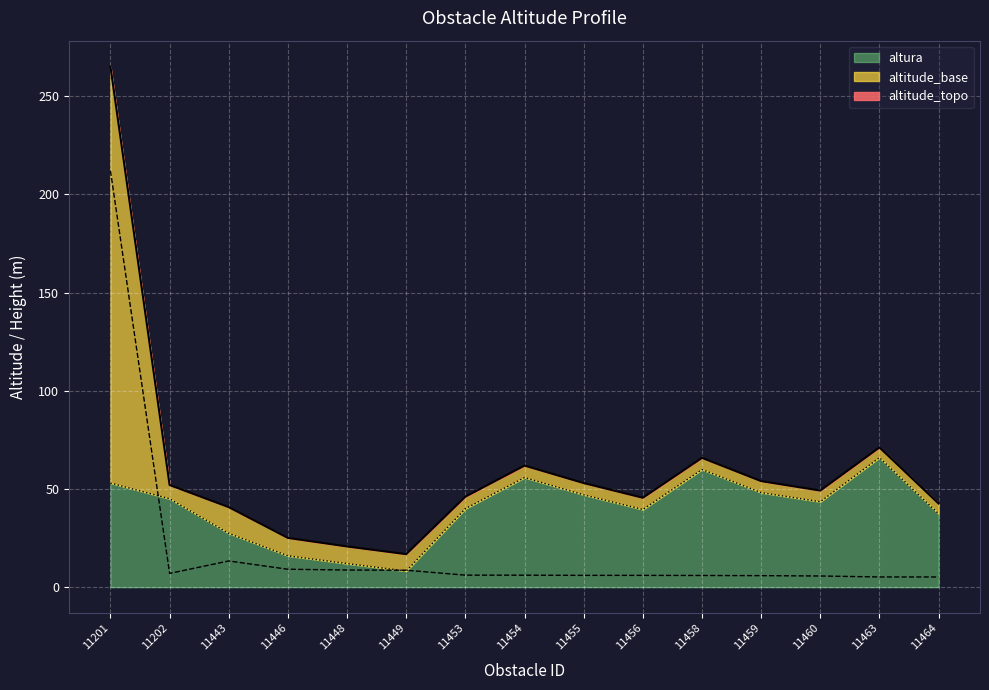

What is the value of the altitude_base point at the 3rd from the left?

13.3